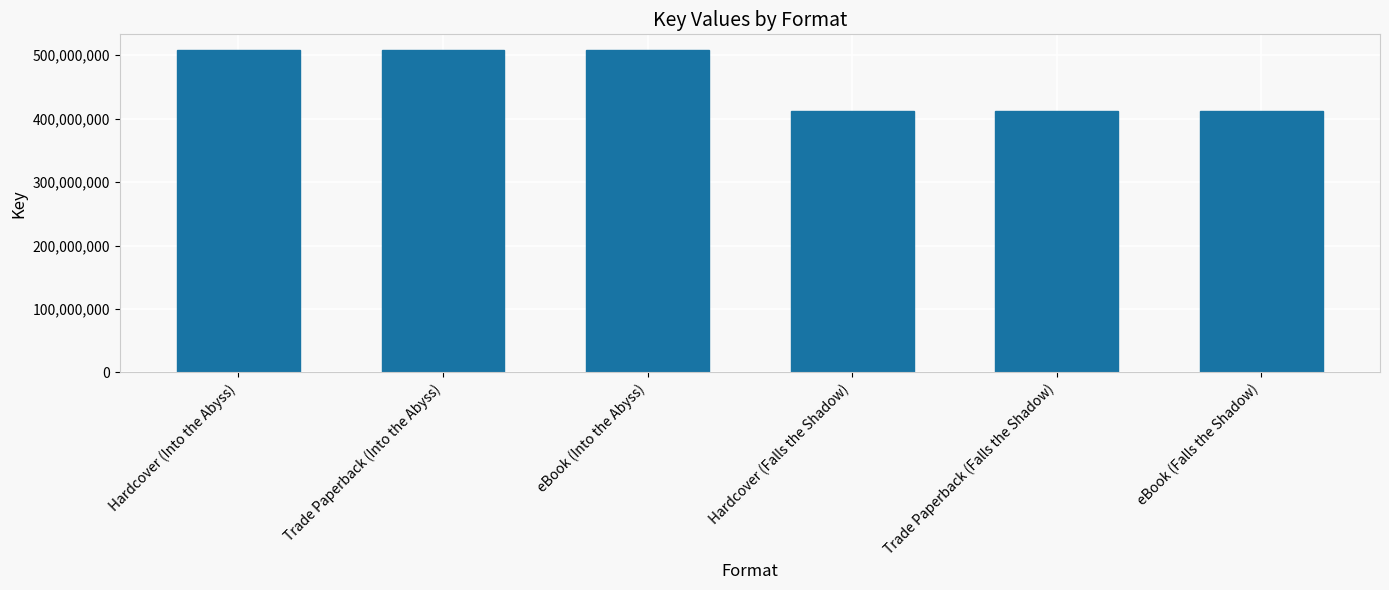

What is the smallest value displayed?

412325254